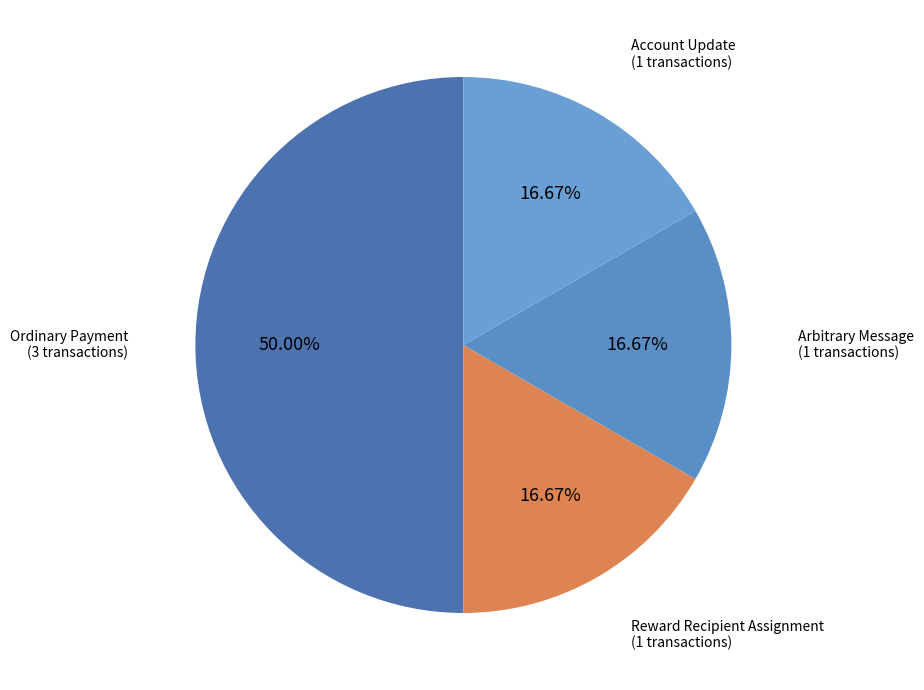

To the nearest percent, what percentage of the pie is Reward Recipient Assignment?

17%